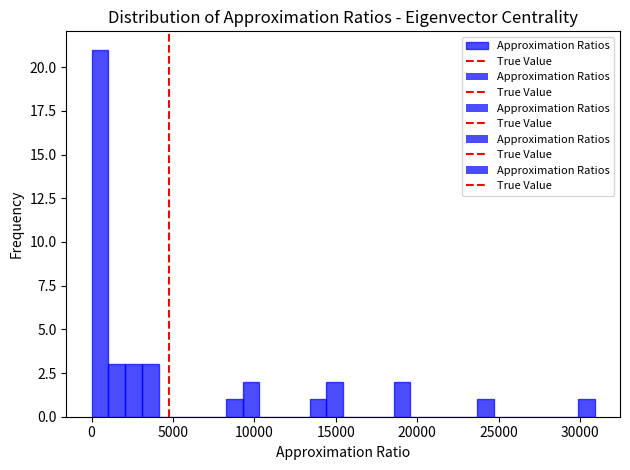

Read against the x-axis, roughly where is the centre of the tallest bar?

500